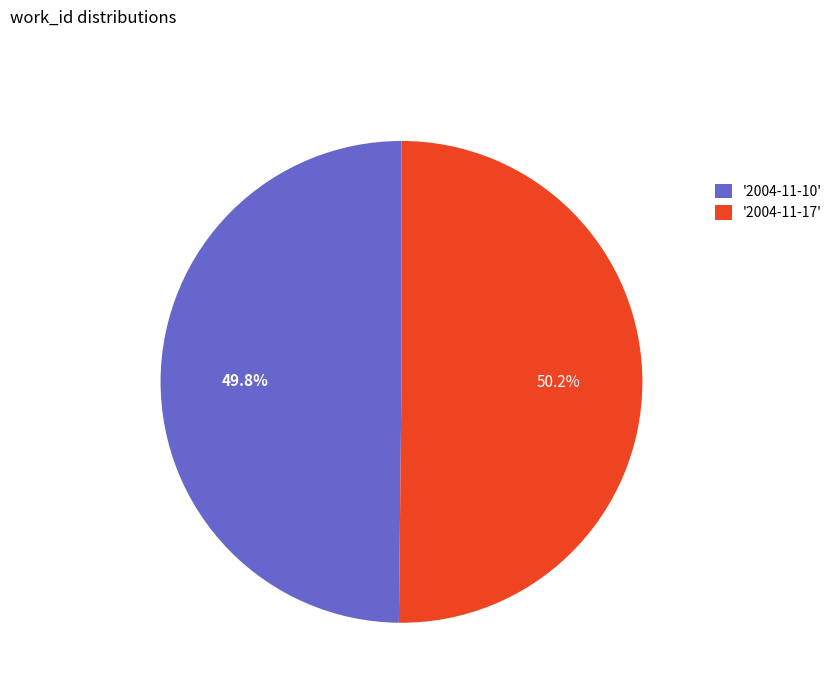

What percentage is NOT represented by '2004-11-17'?

49.8%